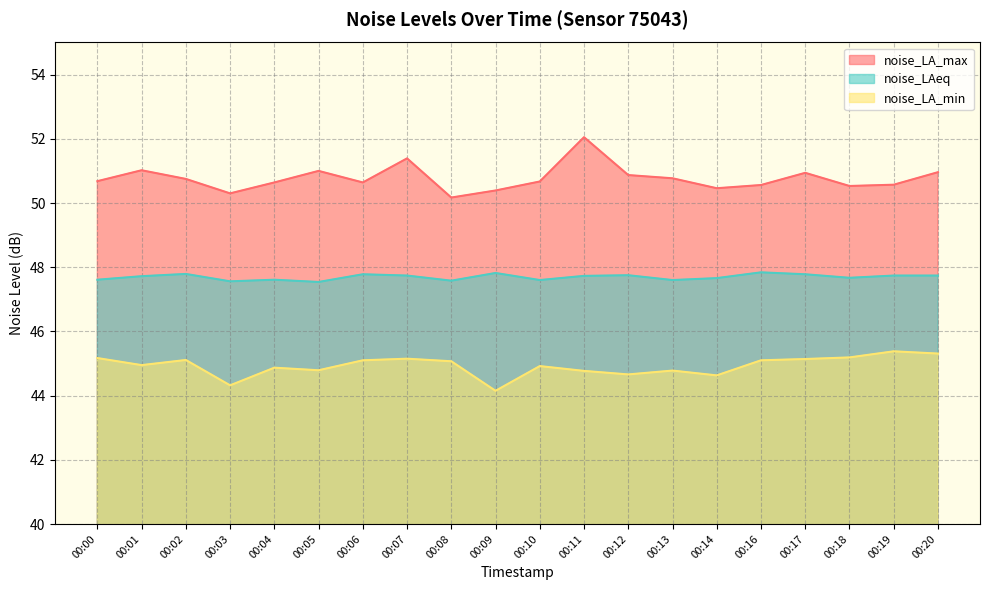

Reading left to right, extract all data points from this chart.

noise_LA_max: 00:00=50.7	00:01=51.0	00:02=50.8	00:03=50.3	00:04=50.6	00:05=51.0	00:06=50.6	00:07=51.4	00:08=50.2	00:09=50.4	00:10=50.7	00:11=52.0	00:12=50.9	00:13=50.8	00:14=50.5	00:16=50.6	00:17=50.9	00:18=50.5	00:19=50.6	00:20=51.0
noise_LAeq: 00:00=47.6	00:01=47.7	00:02=47.8	00:03=47.6	00:04=47.6	00:05=47.5	00:06=47.8	00:07=47.7	00:08=47.6	00:09=47.8	00:10=47.6	00:11=47.7	00:12=47.8	00:13=47.6	00:14=47.7	00:16=47.8	00:17=47.8	00:18=47.7	00:19=47.7	00:20=47.7
noise_LA_min: 00:00=45.2	00:01=45.0	00:02=45.1	00:03=44.3	00:04=44.9	00:05=44.8	00:06=45.1	00:07=45.1	00:08=45.1	00:09=44.1	00:10=44.9	00:11=44.8	00:12=44.7	00:13=44.8	00:14=44.6	00:16=45.1	00:17=45.1	00:18=45.2	00:19=45.4	00:20=45.3